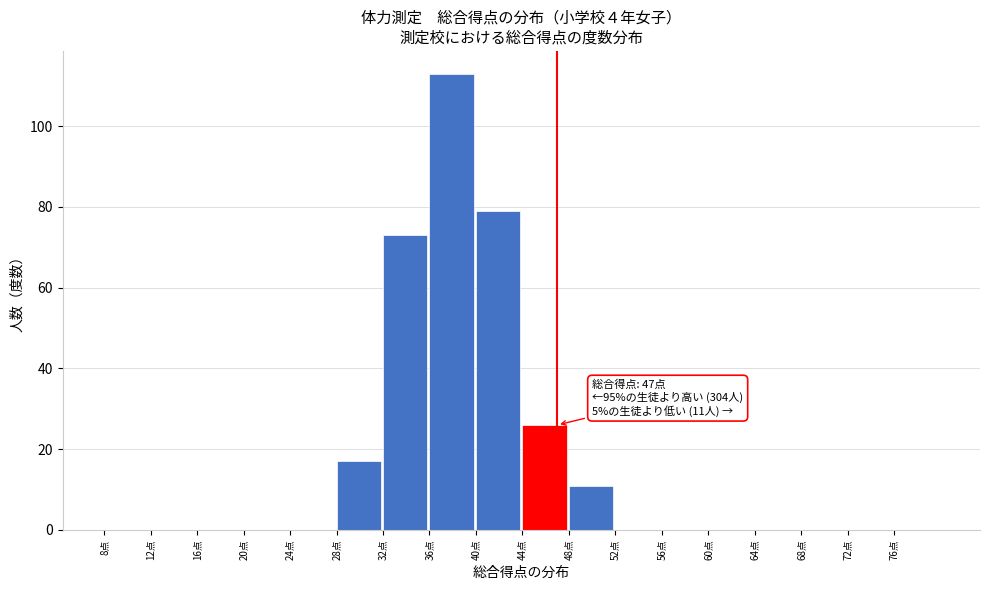

Which range on the x-axis has the tallest bar?

36 to 40